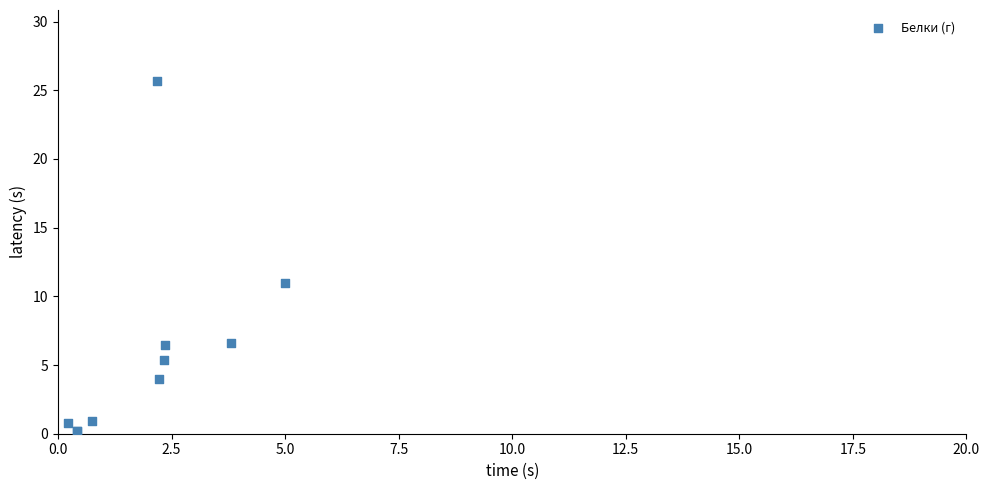

What Y value in the scatter plot is closest to 12?

11.0